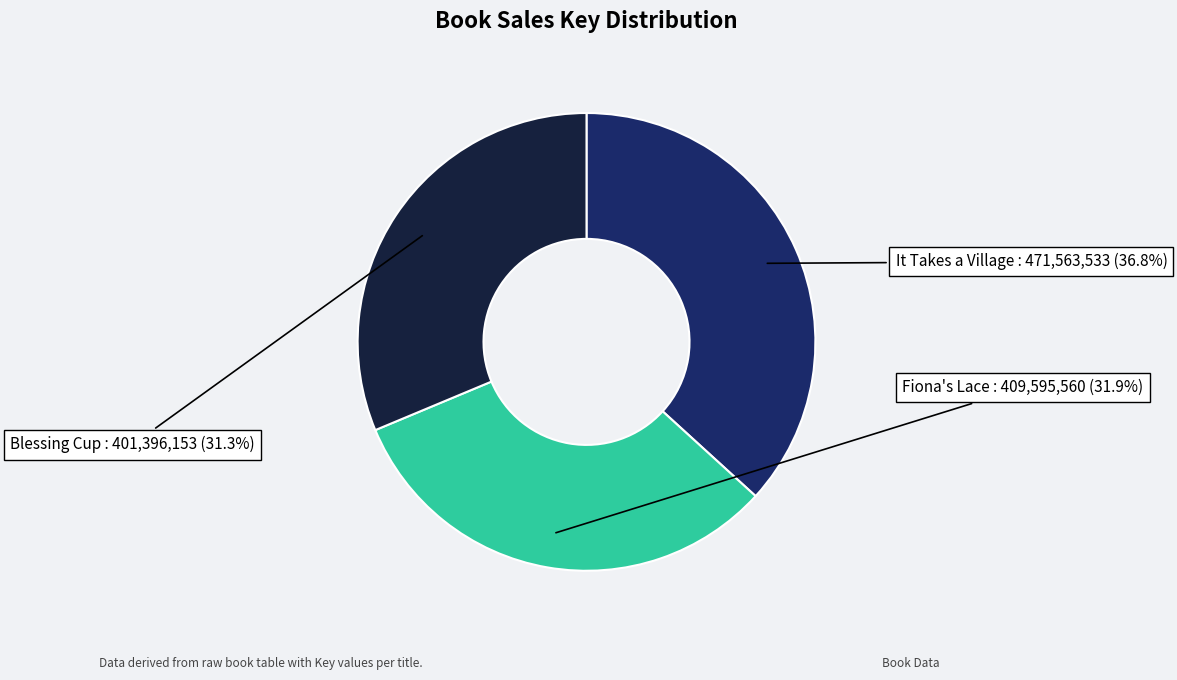

Is there any slice that represents more than half of the pie?

No